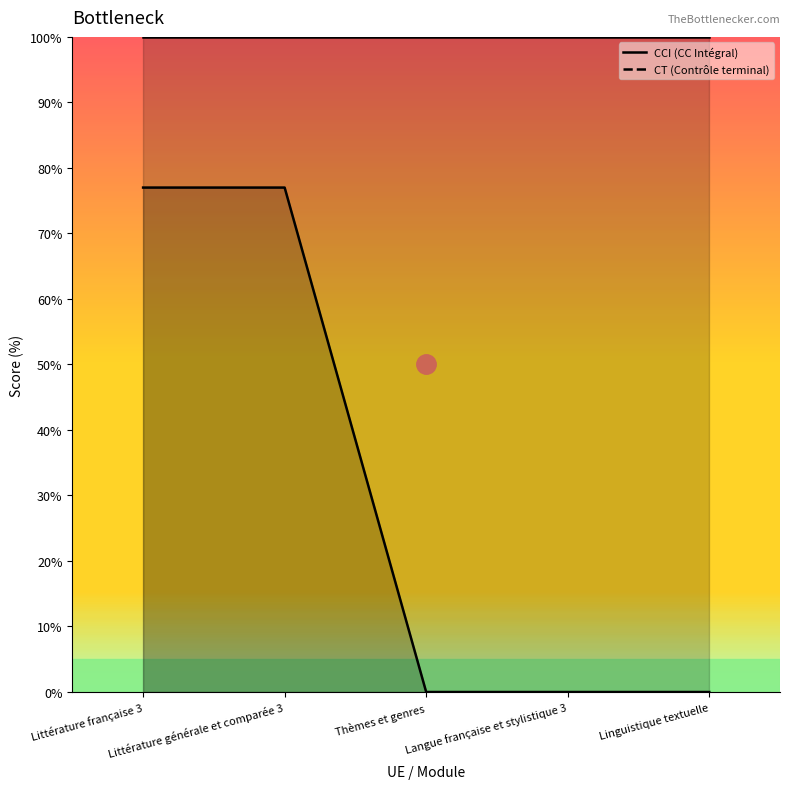

Between Littérature générale et comparée 3 and Thèmes et genres, which is larger?

Littérature générale et comparée 3